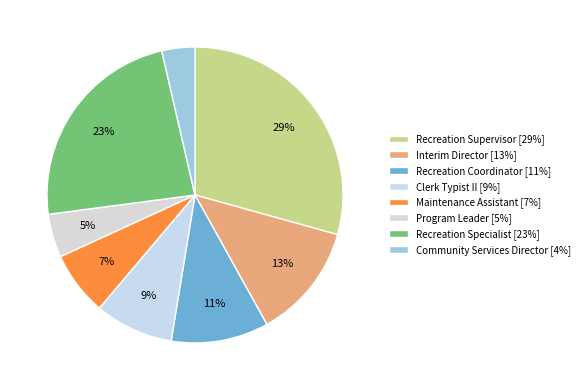

Between Recreation Coordinator and Interim Director, which is larger?

Interim Director